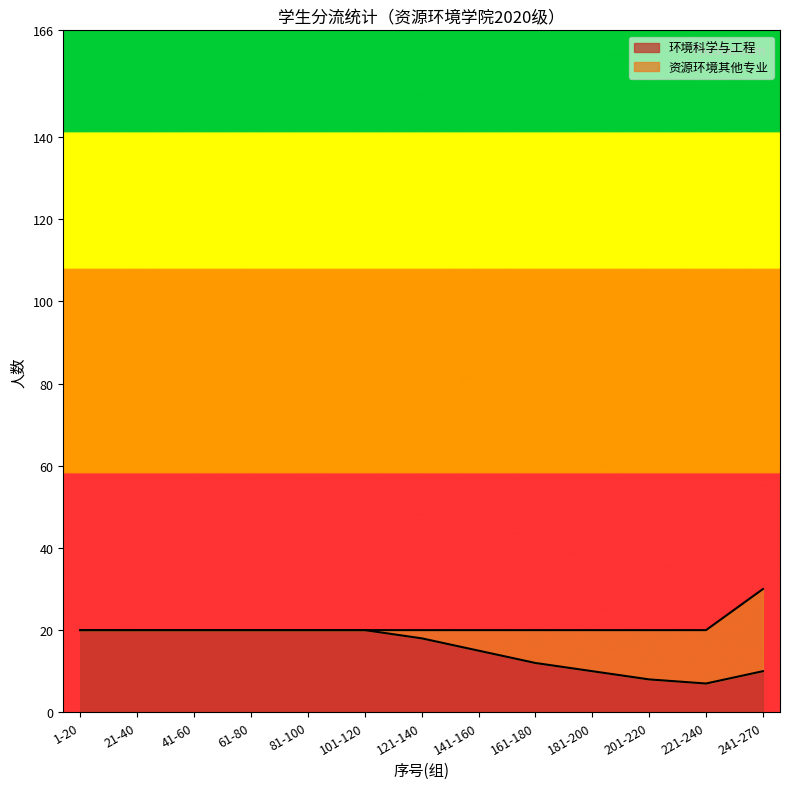

The value of 环境科学与工程 at 161-180 is 12. True or false?

True